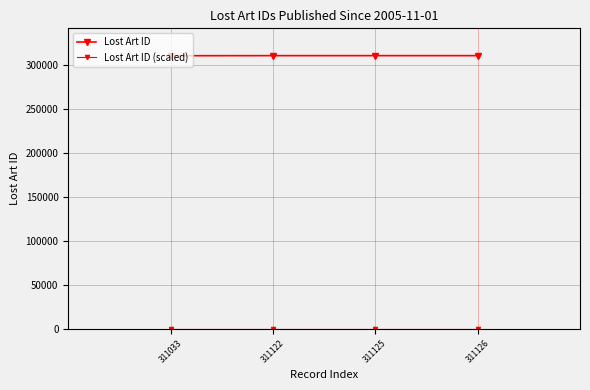

Is it true that Lost Art ID equals 311125.0 at 311125?

True